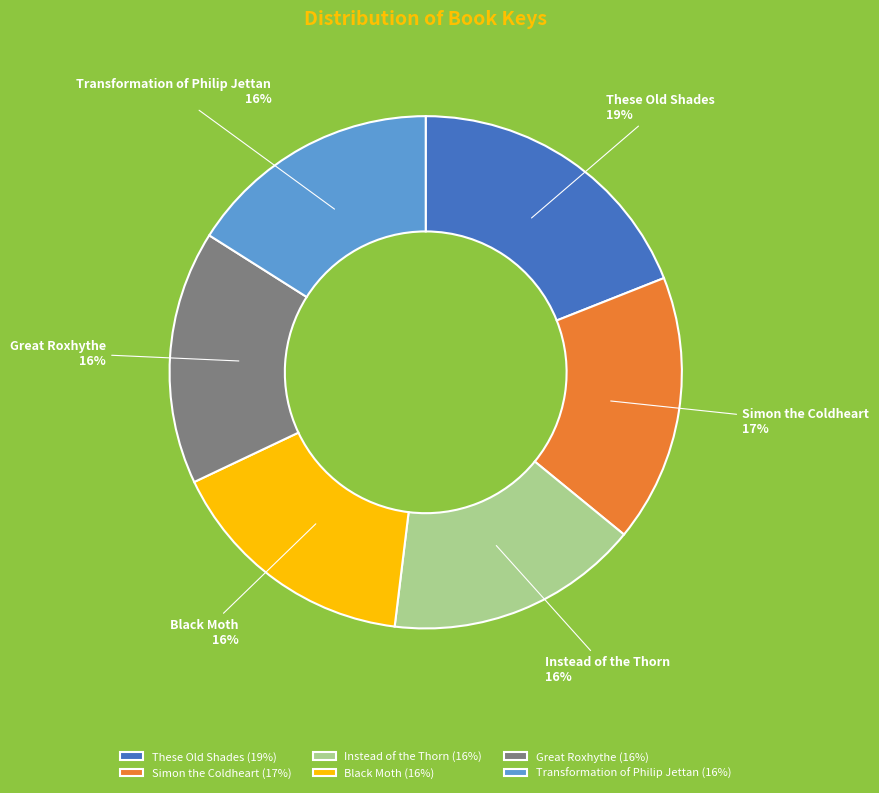

Is it true that Simon the Coldheart is 8% of the pie?

False